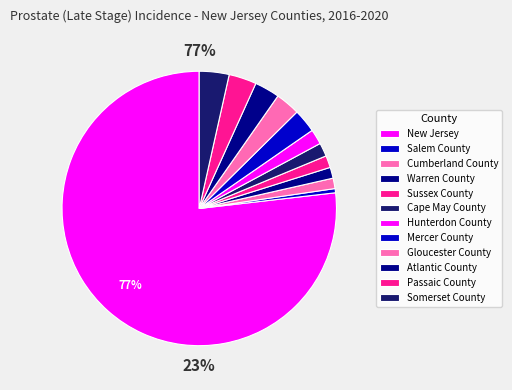

Approximately how many times larger is the value at Cumberland County compared to Cape May County?

0.8